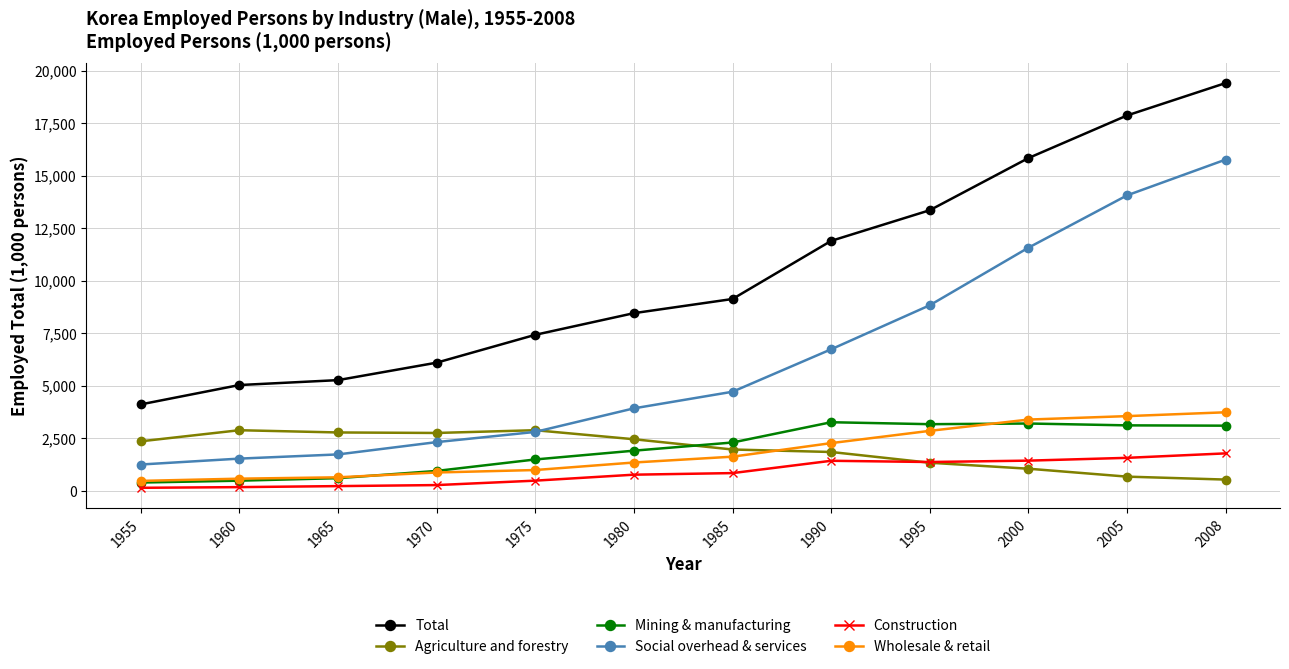

What is the maximum value for Wholesale & retail?

3742.0